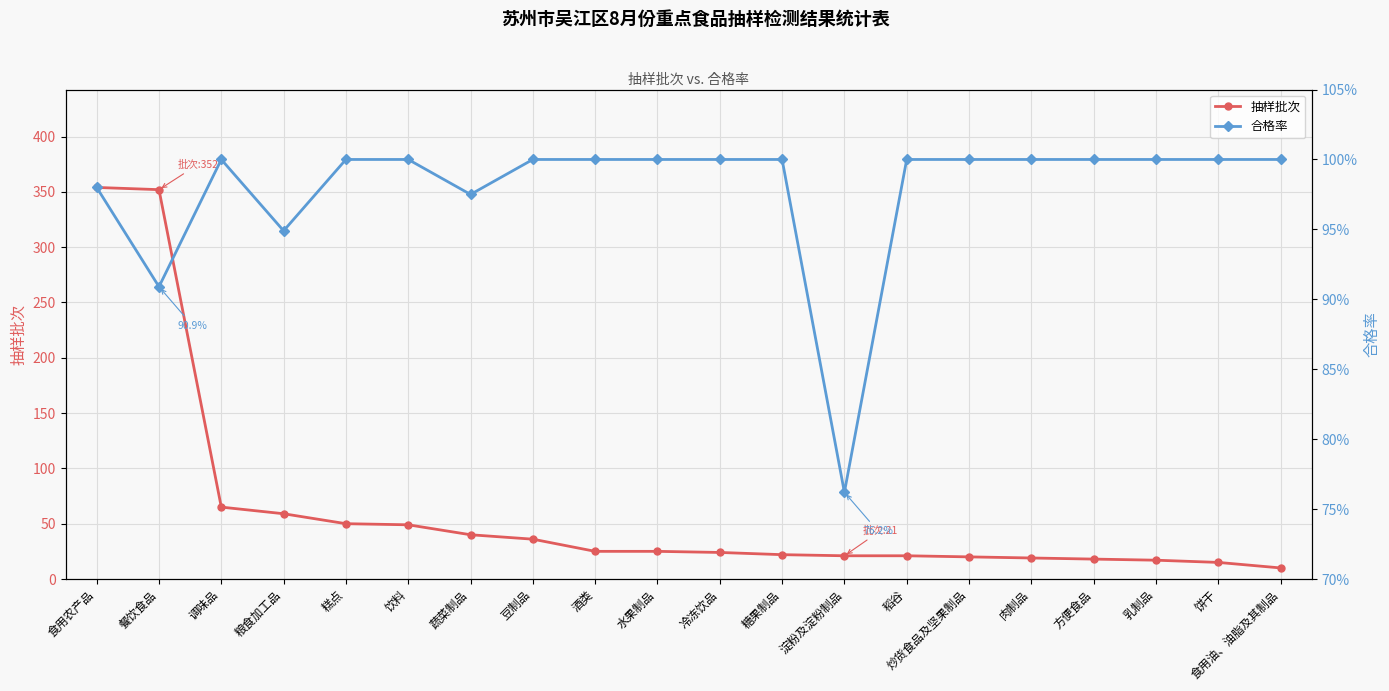

What position from the left is 粮食加工品?

4